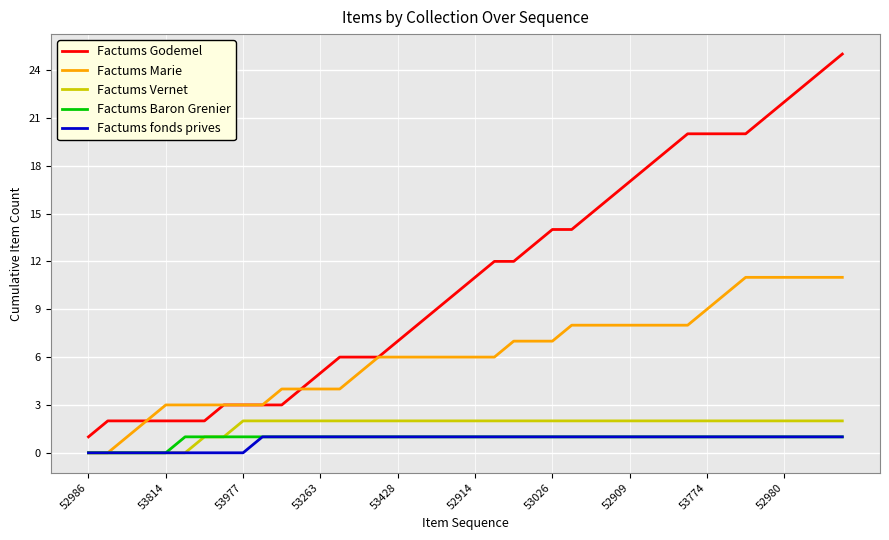

Which series has the widest spread of values?

Factums Godemel